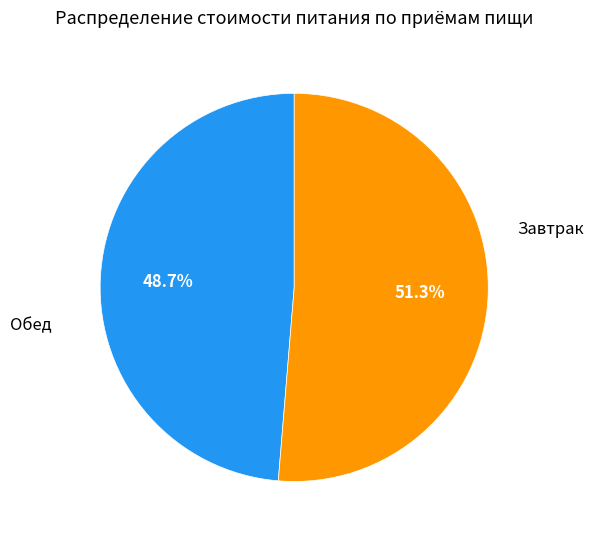

Is there a majority slice in this chart?

Yes